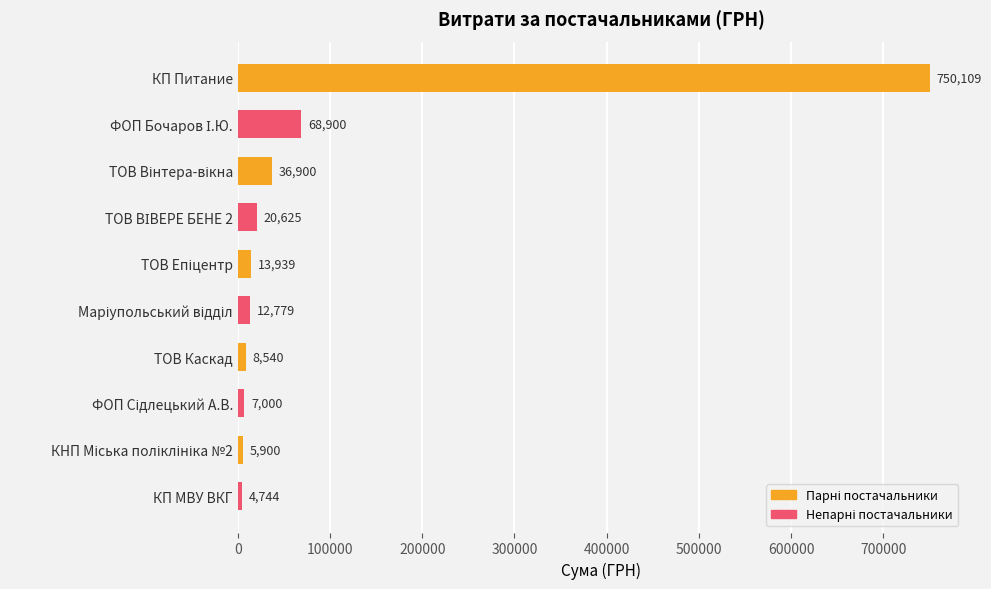

What is the greatest value displayed?

750109.4